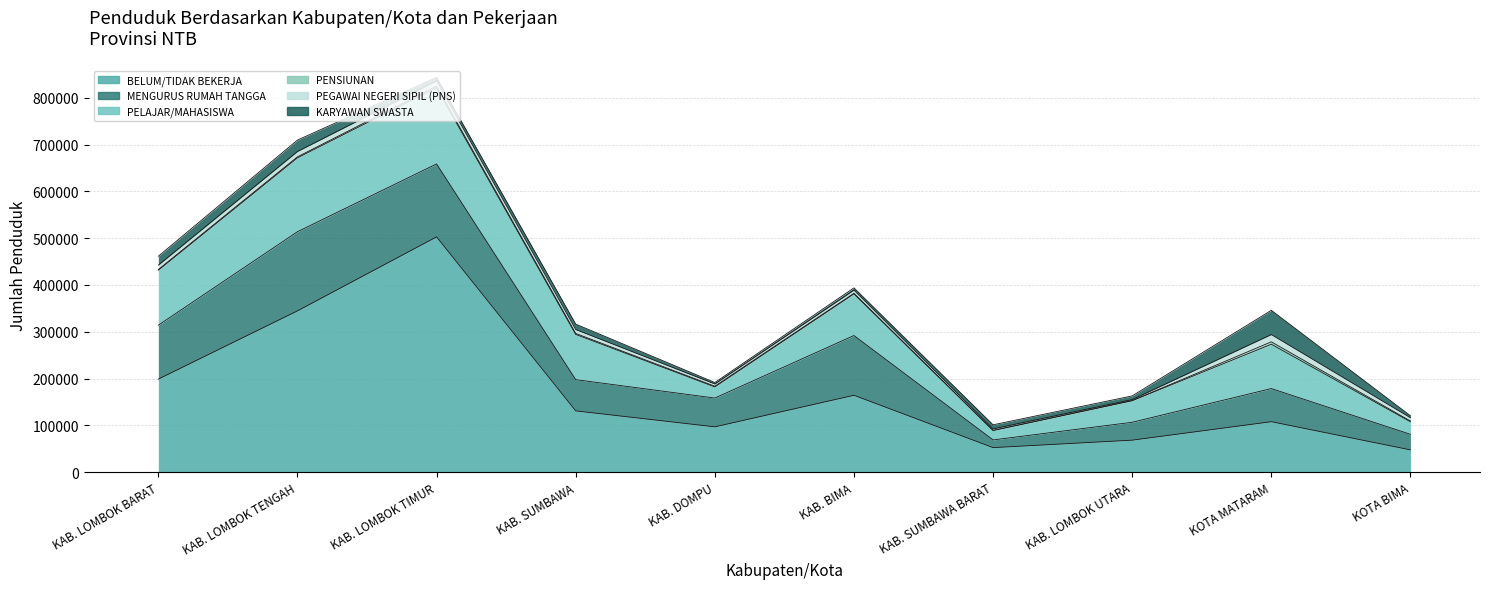

Reading left to right, transcribe all the data shown in this chart.

BELUM/TIDAK BEKERJA: KAB. LOMBOK BARAT=198710	KAB. LOMBOK TENGAH=344536	KAB. LOMBOK TIMUR=502643	KAB. SUMBAWA=130794	KAB. DOMPU=96686	KAB. BIMA=164144	KAB. SUMBAWA BARAT=52260	KAB. LOMBOK UTARA=68248	KOTA MATARAM=107688	KOTA BIMA=47446
MENGURUS RUMAH TANGGA: KAB. LOMBOK BARAT=115179	KAB. LOMBOK TENGAH=169155	KAB. LOMBOK TIMUR=155889	KAB. SUMBAWA=66777	KAB. DOMPU=61518	KAB. BIMA=127675	KAB. SUMBAWA BARAT=16483	KAB. LOMBOK UTARA=38189	KOTA MATARAM=70797	KOTA BIMA=33299
PELAJAR/MAHASISWA: KAB. LOMBOK BARAT=117538	KAB. LOMBOK TENGAH=157912	KAB. LOMBOK TIMUR=162964	KAB. SUMBAWA=96595	KAB. DOMPU=23801	KAB. BIMA=89011	KAB. SUMBAWA BARAT=20077	KAB. LOMBOK UTARA=46114	KOTA MATARAM=94728	KOTA BIMA=26785
PENSIUNAN: KAB. LOMBOK BARAT=1477	KAB. LOMBOK TENGAH=2097	KAB. LOMBOK TIMUR=3315	KAB. SUMBAWA=2153	KAB. DOMPU=1473	KAB. BIMA=1225	KAB. SUMBAWA BARAT=322	KAB. LOMBOK UTARA=264	KOTA MATARAM=5145	KOTA BIMA=1611
PEGAWAI NEGERI SIPIL (PNS): KAB. LOMBOK BARAT=9386	KAB. LOMBOK TENGAH=11422	KAB. LOMBOK TIMUR=11036	KAB. SUMBAWA=8361	KAB. DOMPU=4860	KAB. BIMA=6856	KAB. SUMBAWA BARAT=3160	KAB. LOMBOK UTARA=2157	KOTA MATARAM=15584	KOTA BIMA=6978
KARYAWAN SWASTA: KAB. LOMBOK BARAT=19032	KAB. LOMBOK TENGAH=24424	KAB. LOMBOK TIMUR=7564	KAB. SUMBAWA=11566	KAB. DOMPU=3077	KAB. BIMA=4791	KAB. SUMBAWA BARAT=8737	KAB. LOMBOK UTARA=7846	KOTA MATARAM=51783	KOTA BIMA=4283